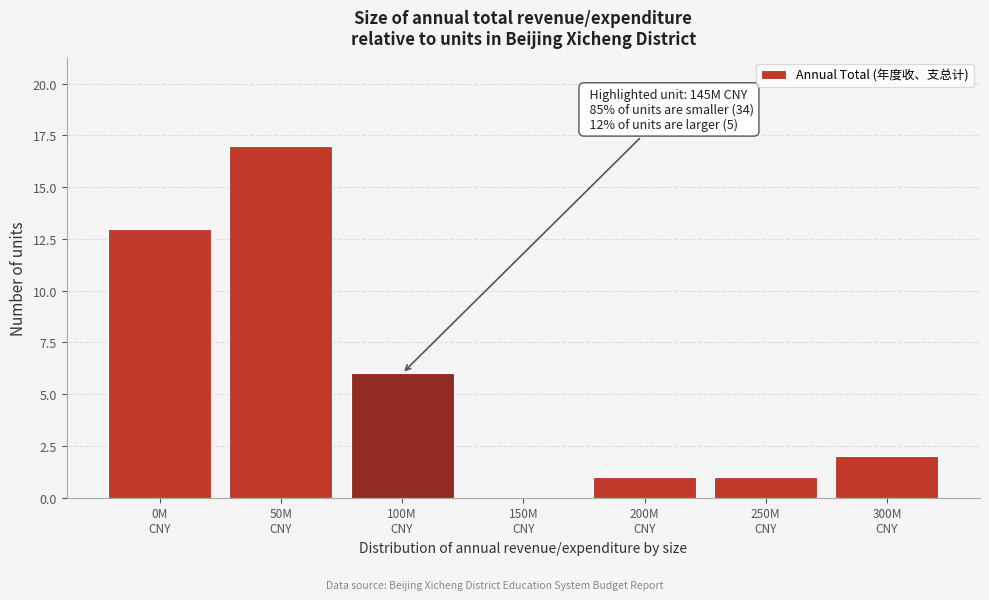

What is the sum of all values?

40